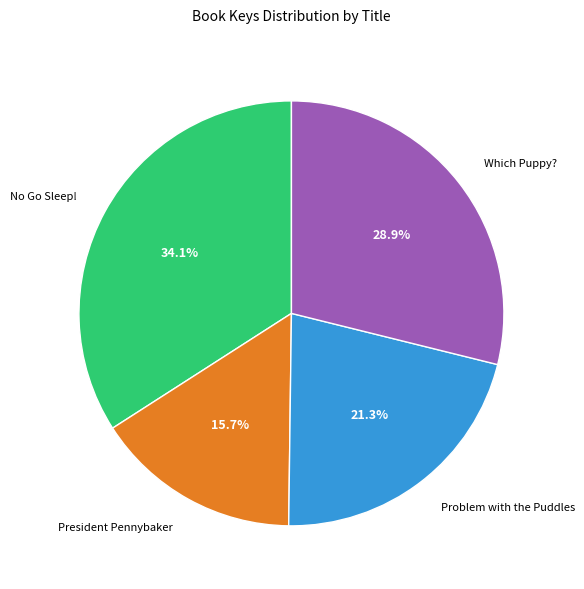

How many segments does this pie chart have?

4